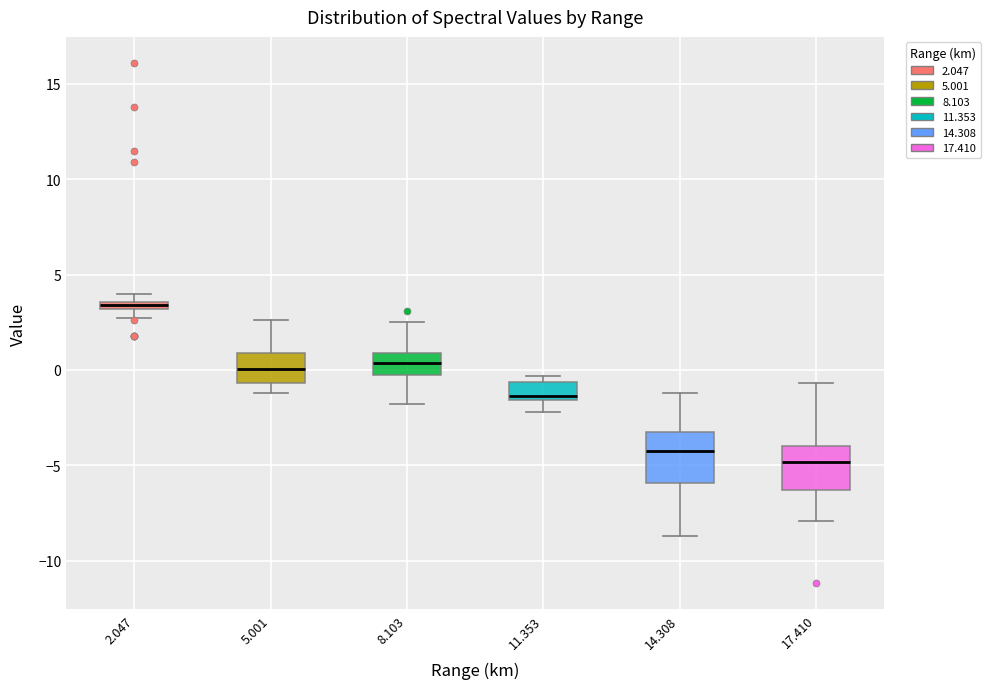

Which box has the highest median line?

2.047